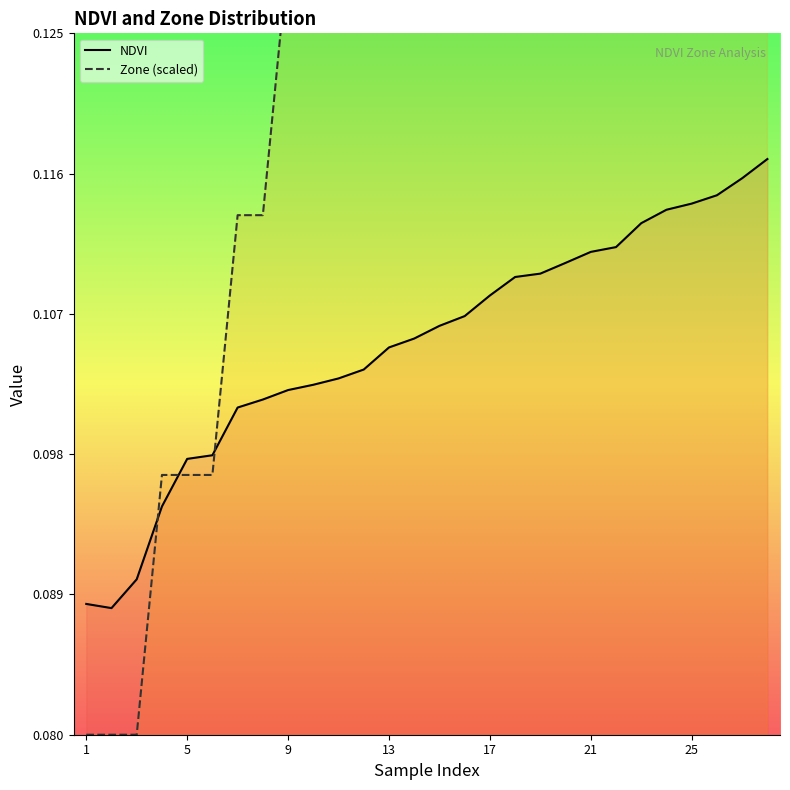

Reading left to right, list all the values displayed in this chart.

NDVI: 0.1	0.1	0.1	0.1	0.1	0.1	0.1	0.1	0.1	0.1	0.1	0.1	0.1	0.1	0.1	0.1	0.1	0.1	0.1	0.1	0.1	0.1	0.1	0.1	0.1	0.1	0.1	0.1
Zone (scaled): 0.1	0.1	0.1	0.1	0.1	0.1	0.1	0.1	0.1	0.1	0.1	0.1	0.1	0.1	0.1	0.1	0.2	0.2	0.2	0.2	0.2	0.2	0.2	0.2	0.2	0.2	0.2	0.2